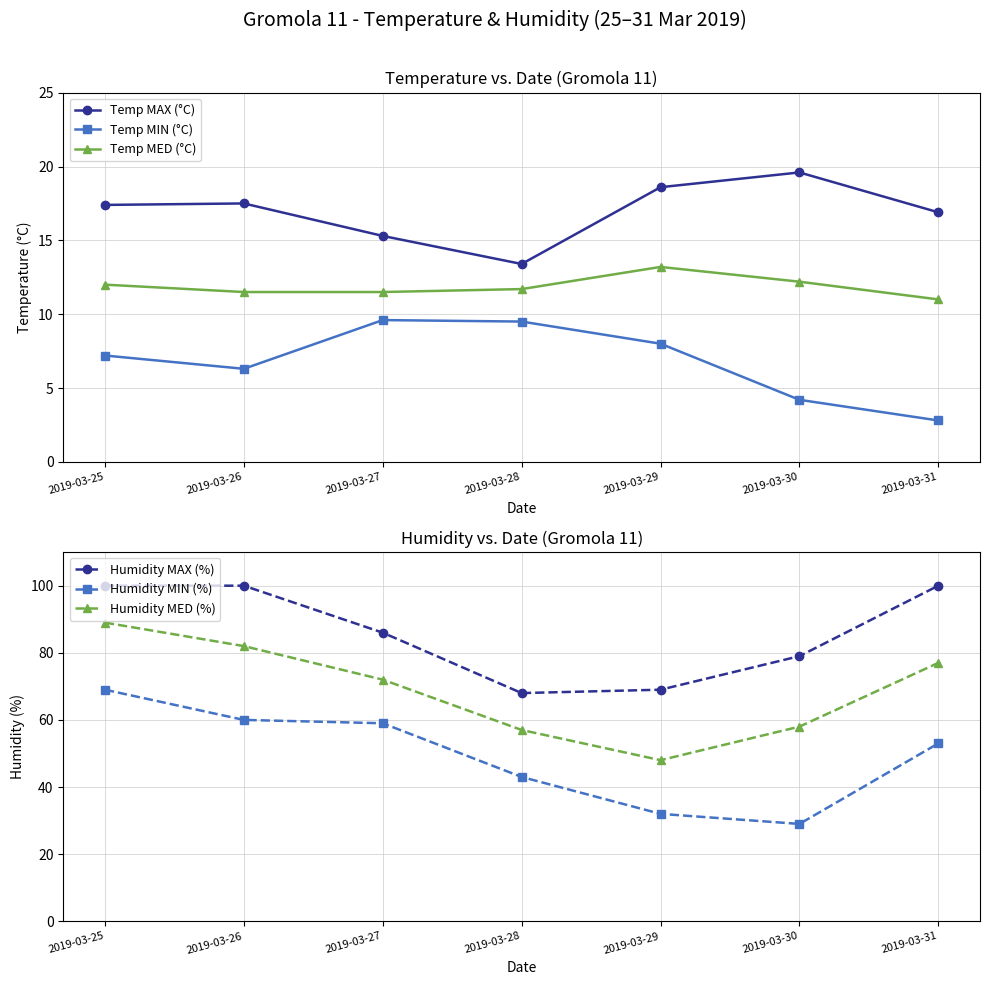

What is the minimum value for Humidity MIN (%)?

29